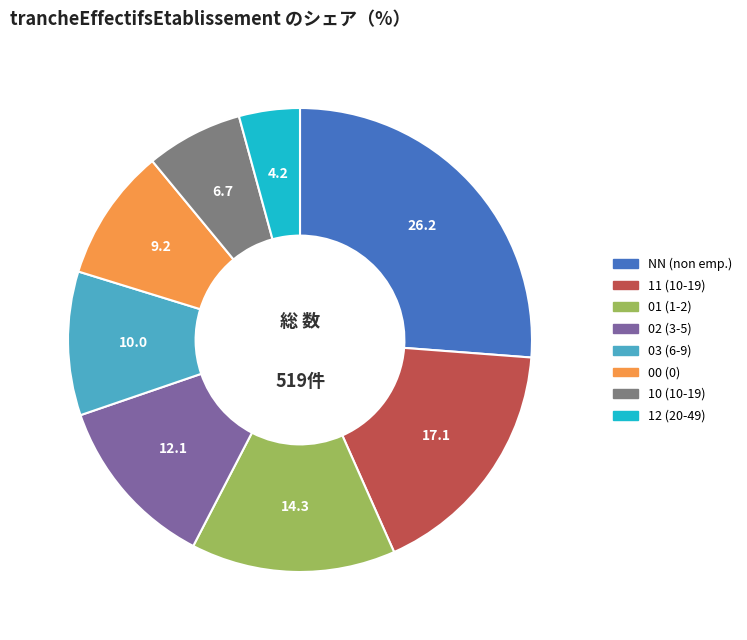

Do NN (non emp.) and 10 (10-19) together represent more than half of the pie?

No